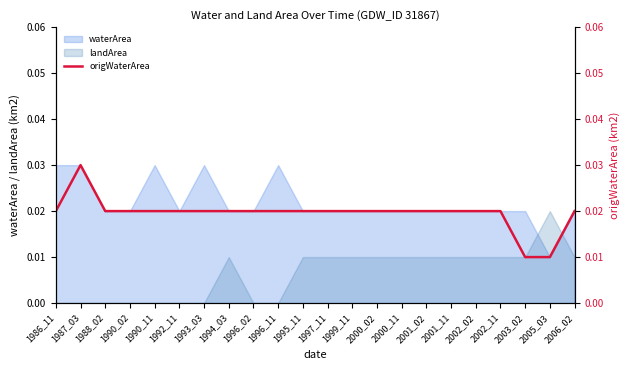

At which label does waterArea reach its minimum?

2005_03